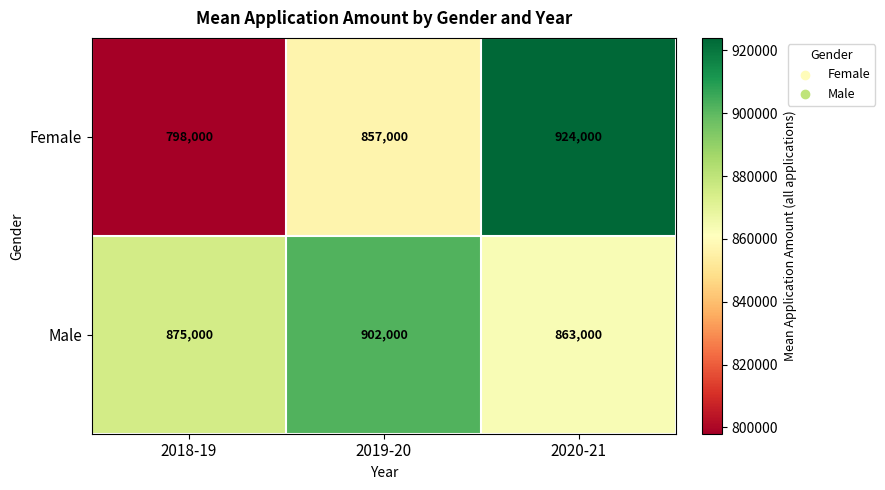

Reading left to right, extract all data points from this chart.

Female: 798000	857000	924000
Male: 875000	902000	863000